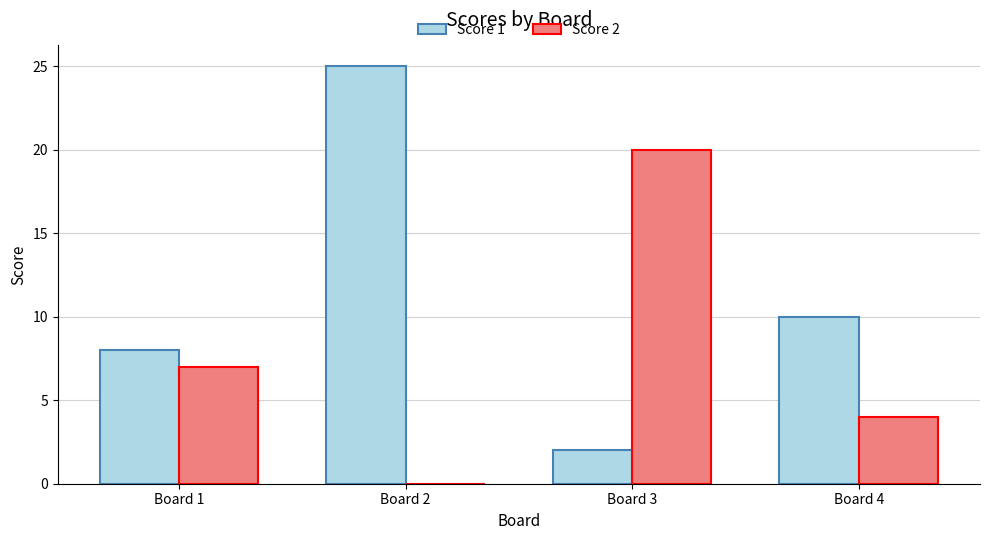

Is the value of Score 1 at Board 4 greater than the value of Score 2 at Board 4?

Yes